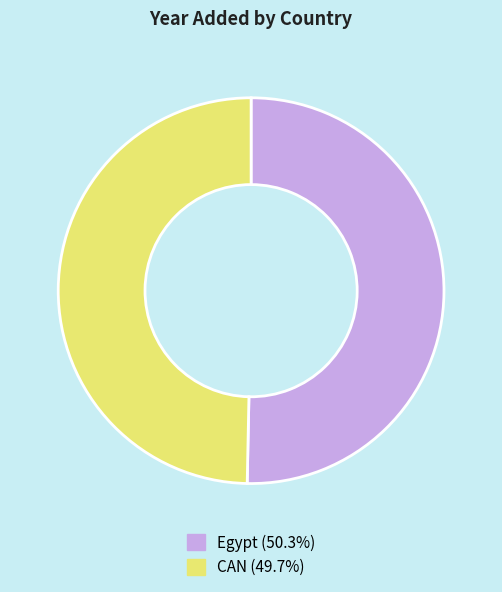

Which category has the biggest portion of the pie?

Egypt